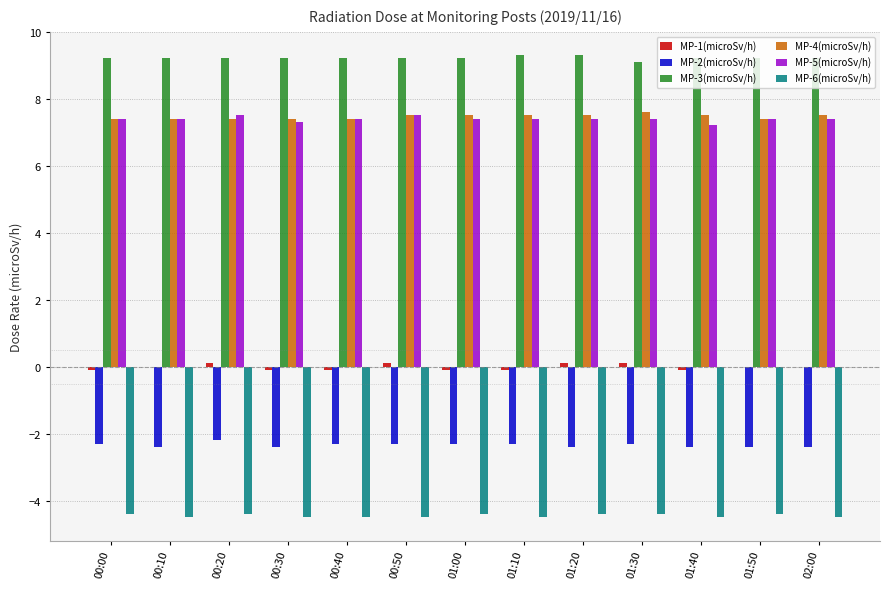

The MP-5(microSv/h) series shows 7.4 at 01:30. True or false?

True